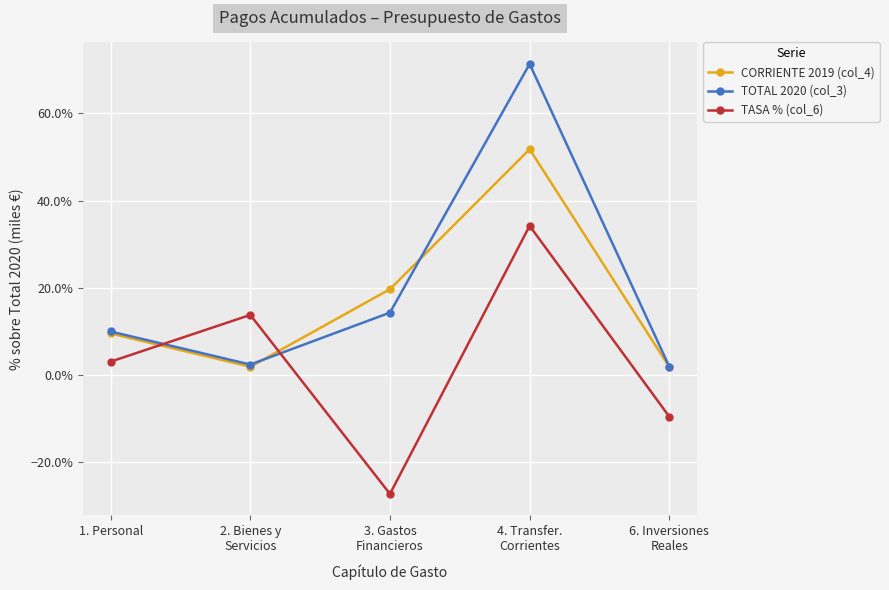

What is the smallest value displayed?

-0.3